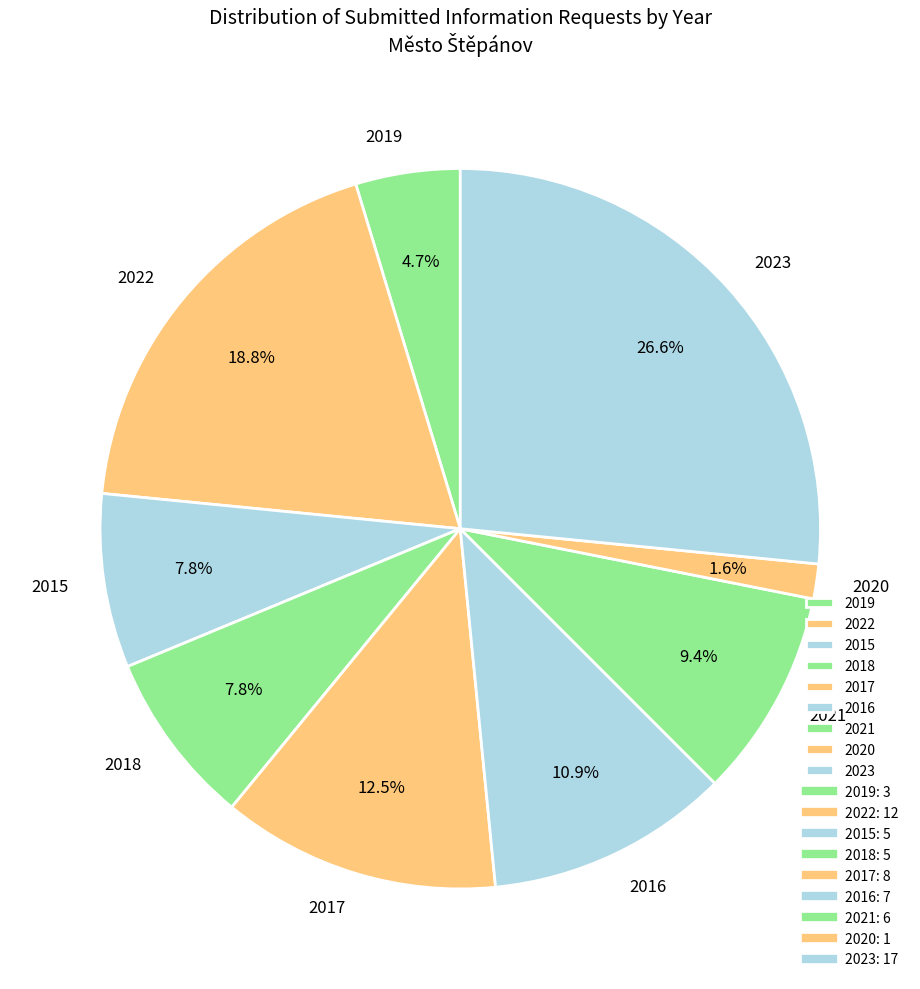

Combined, do 2022 and 2015 account for over 50%?

No